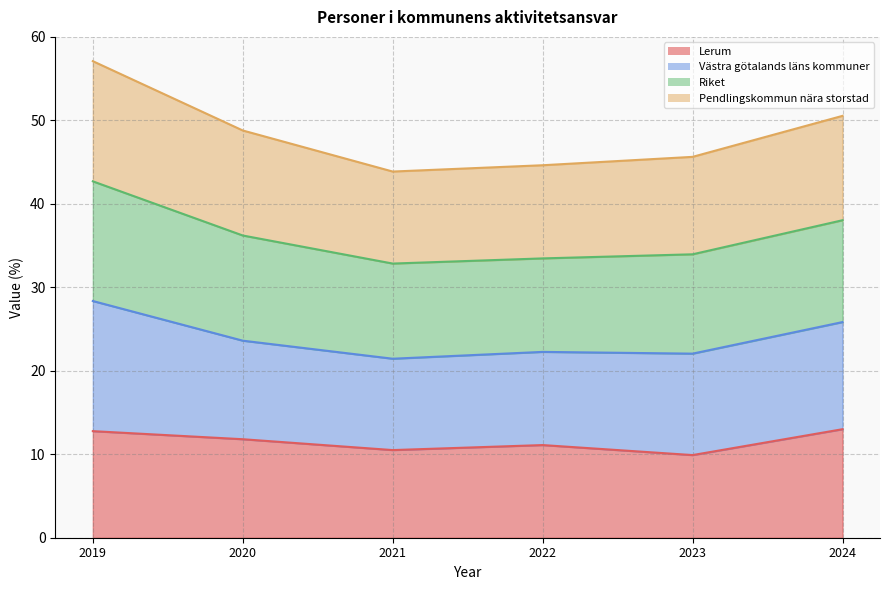

What is the difference between the second highest and second lowest values in the Lerum series?

2.3